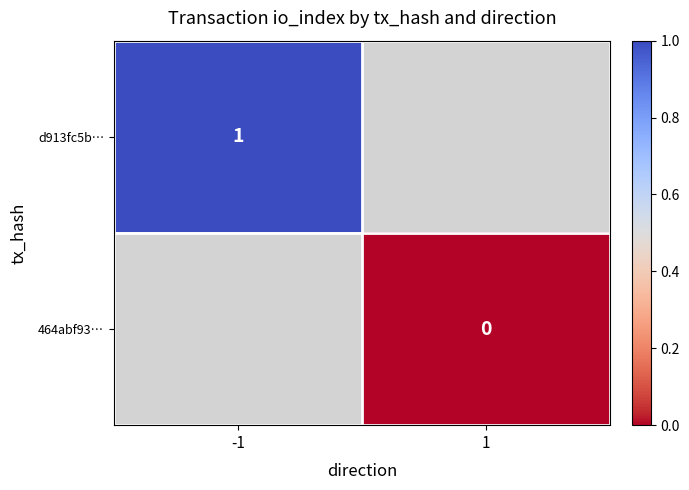

The d913fc5b… series shows 1 at -1. True or false?

True